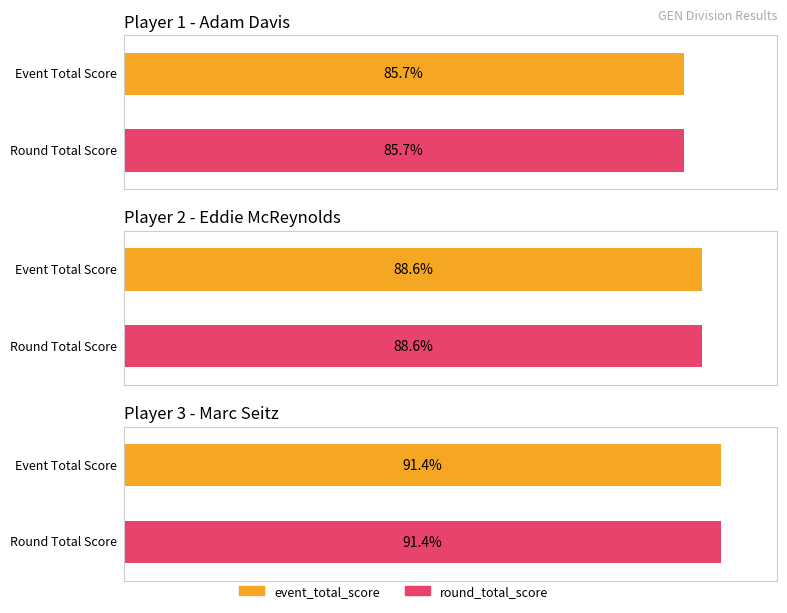

At how many categories does at least one series exceed 16?

3